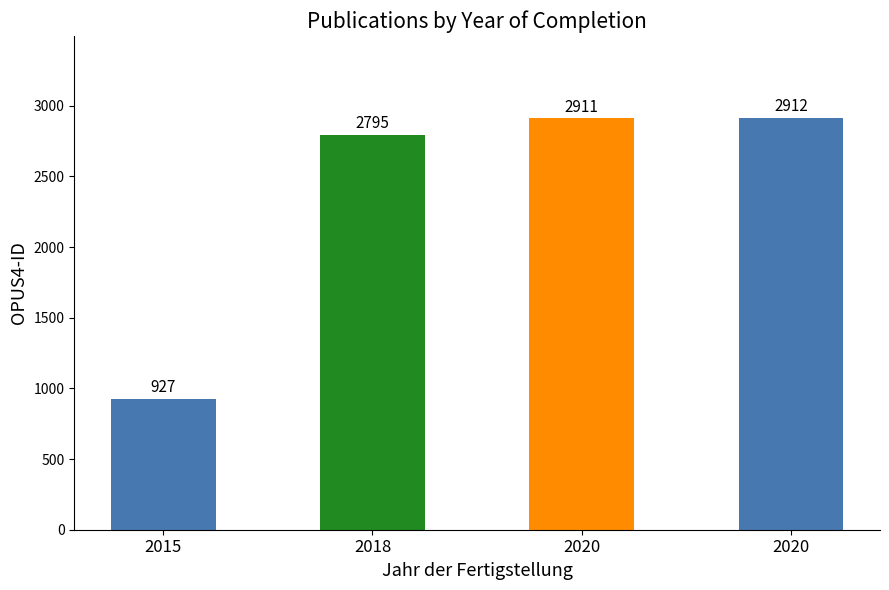

How many data points are less than 2911?

2